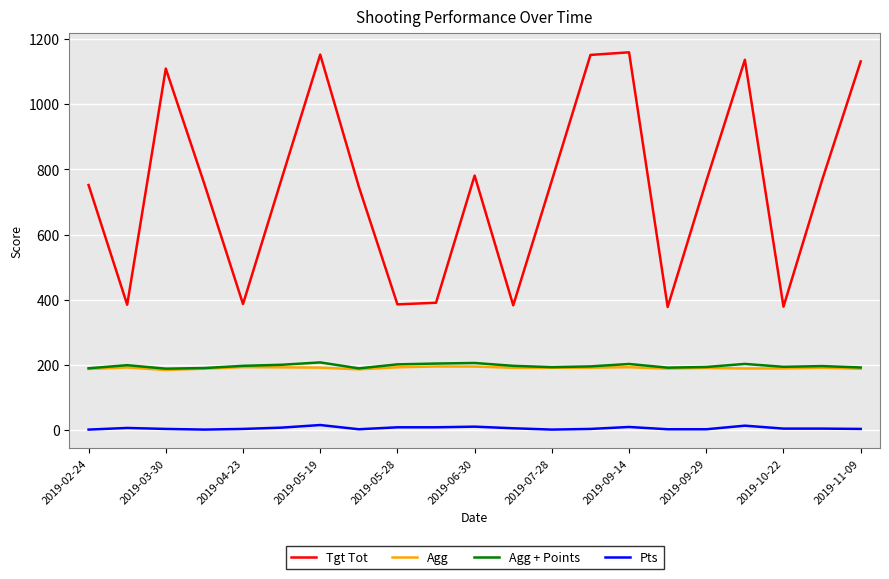

What is the highest value of the Tgt Tot series?

1159.0